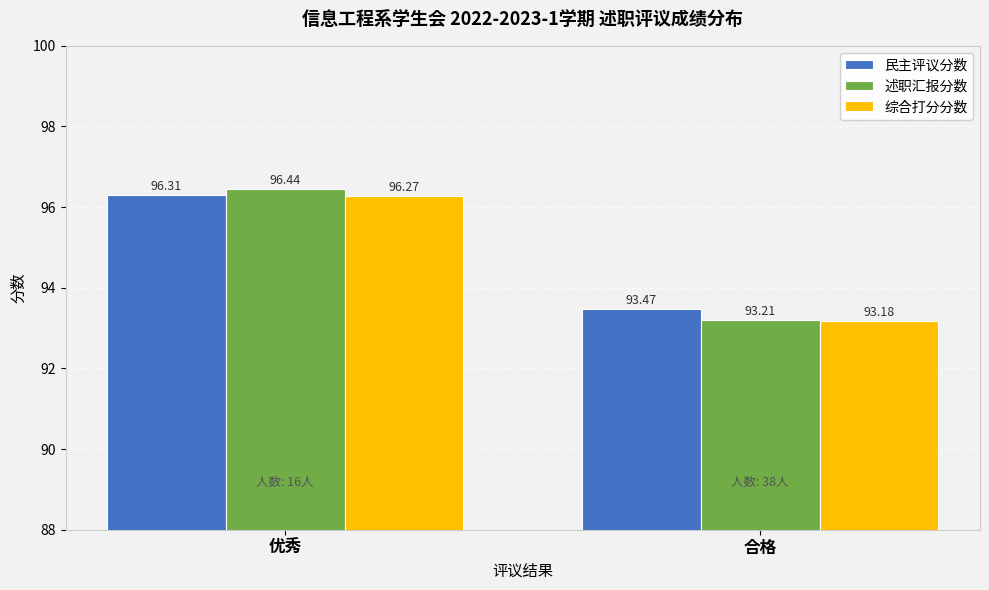

The value of 综合打分分数 at 合格 is 93.2. True or false?

True